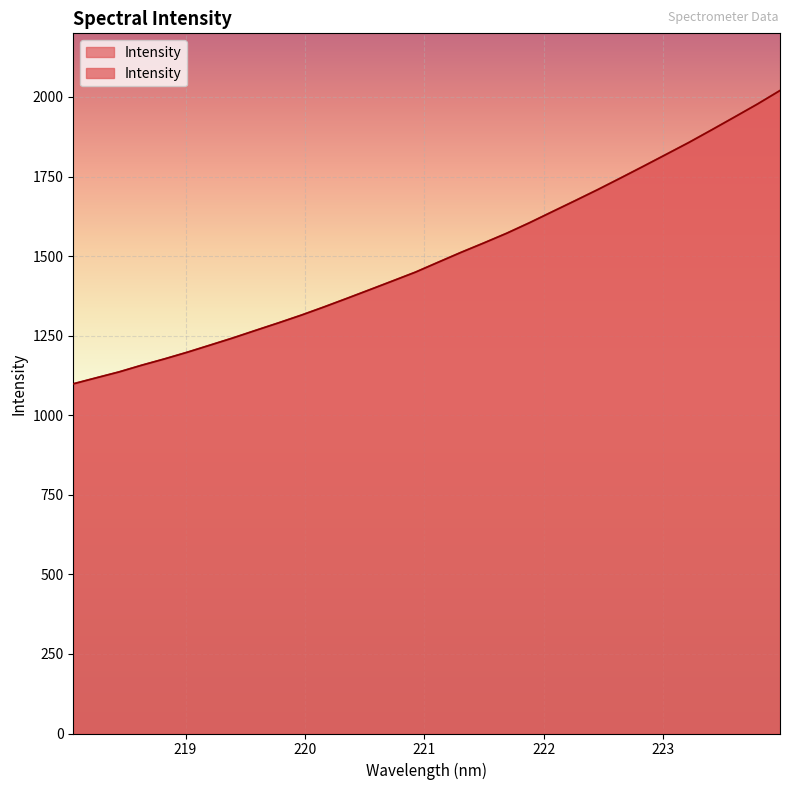

What is the minimum value shown in the chart?

1098.4